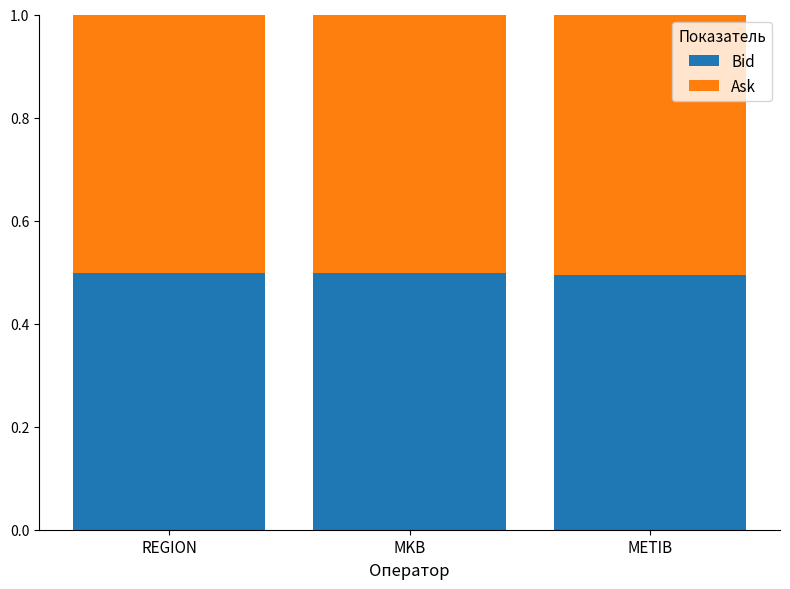

How many Bid values are between 0 and 1?

3